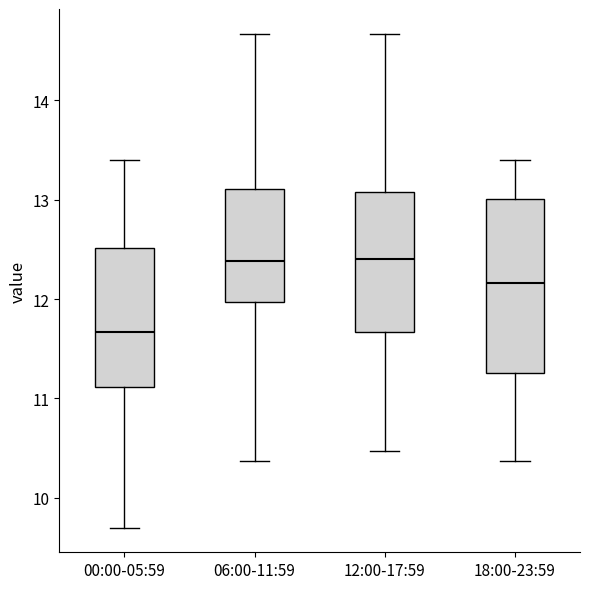

Which box has the lowest median line?

00:00-05:59